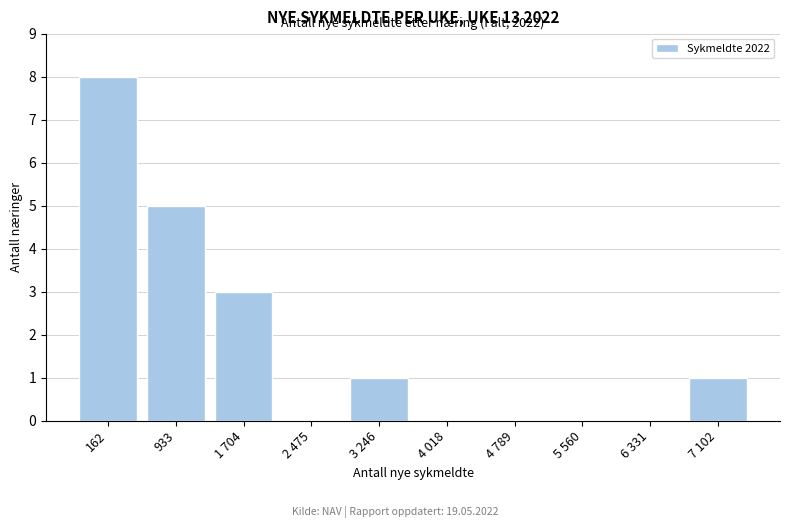

Reading left to right, extract all data points from this chart.

162=8	933=5	1 704=3	2 475=0	3 246=1	4 018=0	4 789=0	5 560=0	6 331=0	7 102=1